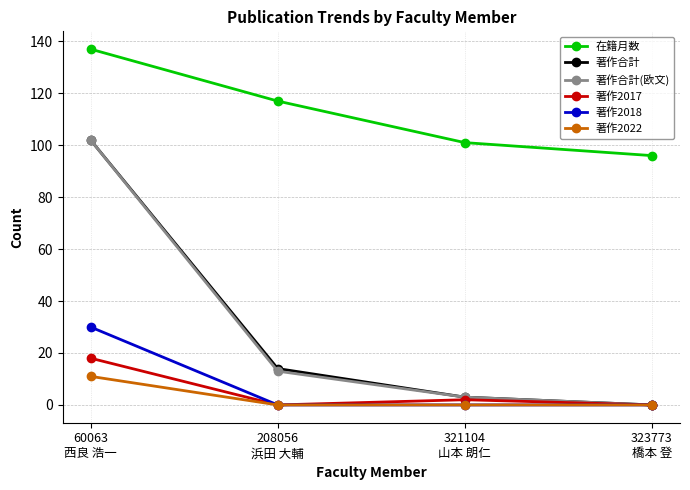

True or false: 著作2018 and 在籍月数 cross at least once.

False